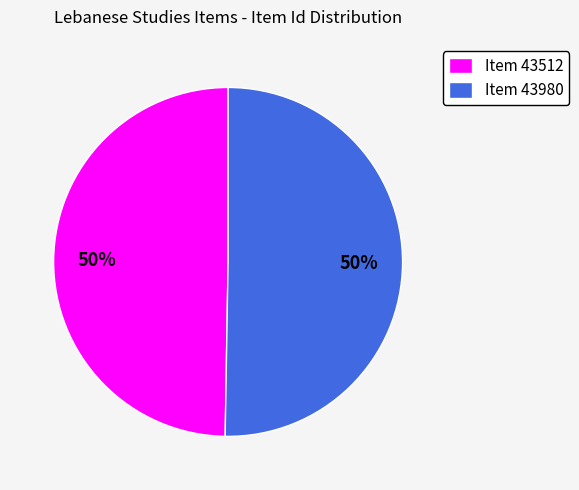

Count the number of slices in the pie.

2